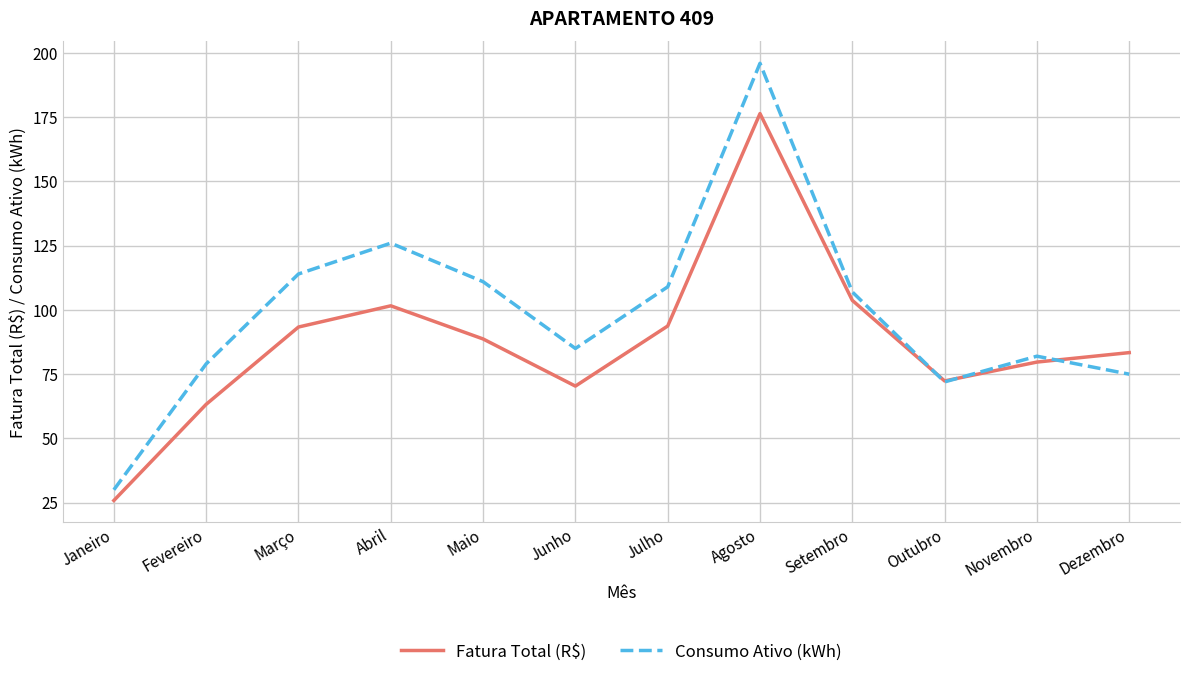

How many values in the Fatura Total (R$) series are below 88?

6